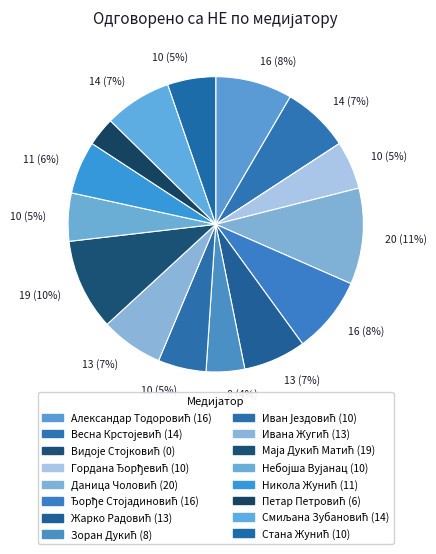

Rank the categories by value from highest to lowest.

Даница Чоловић, Маја Дукић Матић, Александар Тодоровић, Ђорђе Стојадиновић, Весна Крстојевић, Смиљана Зубановић, Жарко Радовић, Ивана Жугић, Никола Жунић, Гордана Ђорђевић, Иван Јездовић, Небојша Вујанац, Стана Жунић, Зоран Дукић, Петар Петровић, Видоје Стојковић